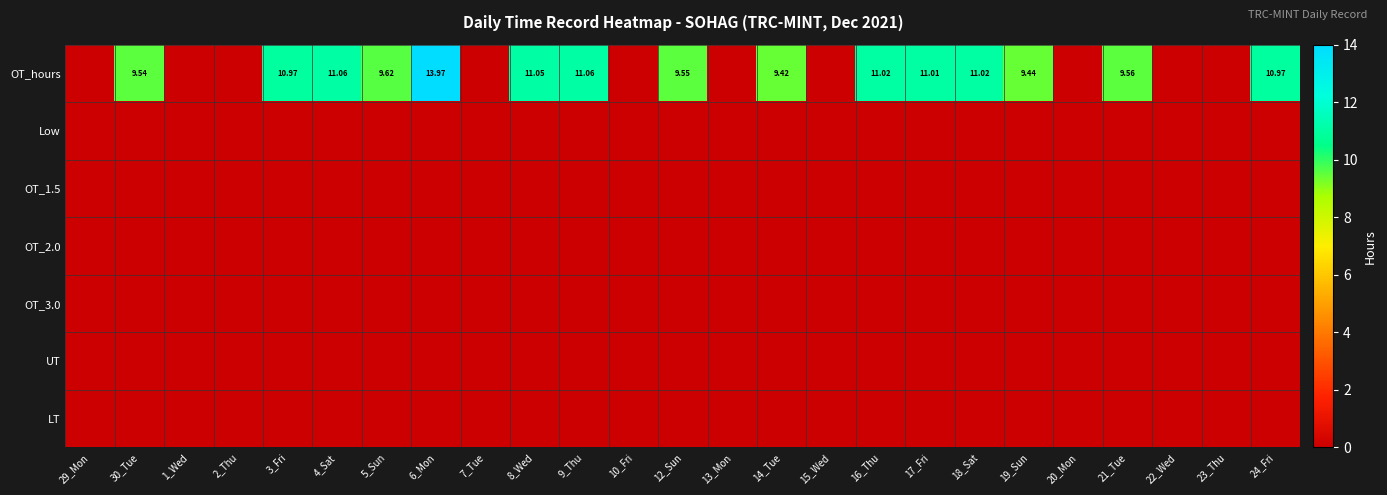

How many data points does each series have?

25